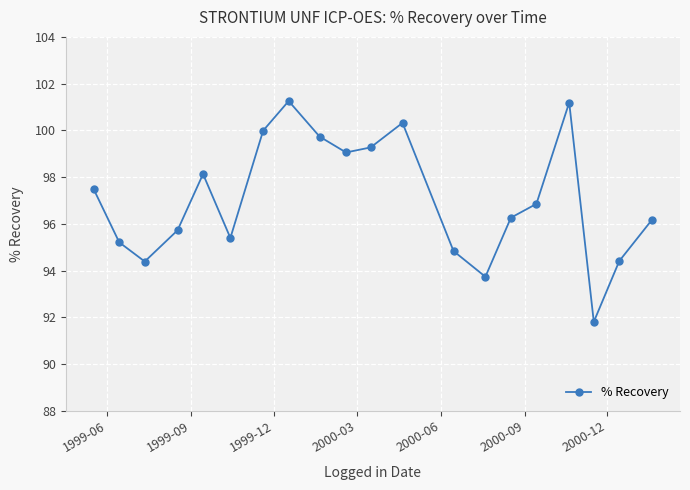

What is the difference between the second highest and minimum values?

9.4